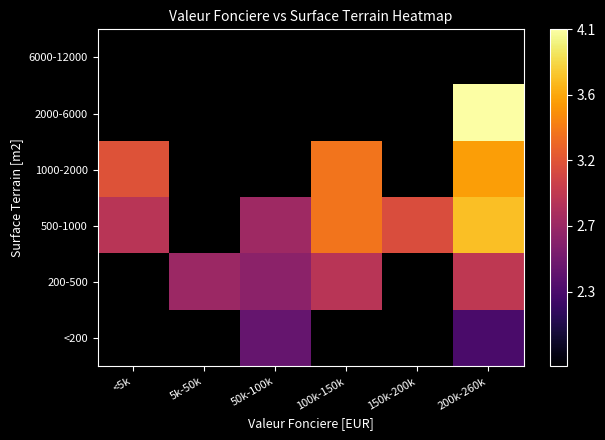

Which label corresponds to the largest value in the chart?

200k-260k